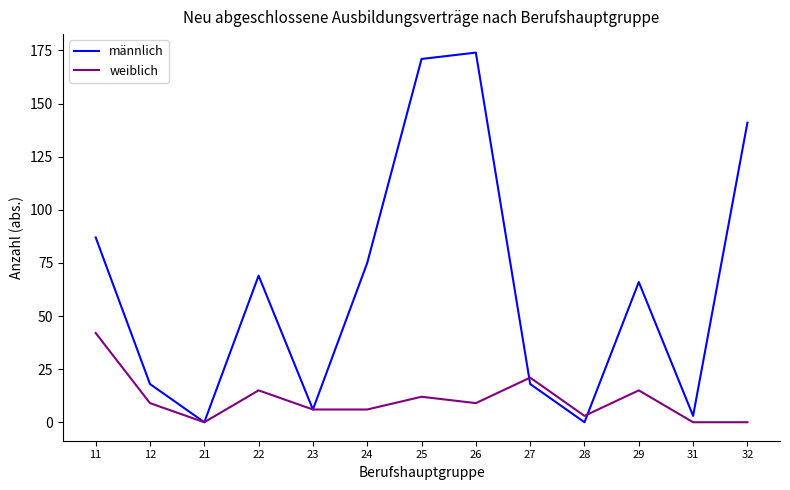

Reading right to left, extract all data points from this chart.

männlich: 141	3	66	0	18	174	171	75	6	69	0	18	87
weiblich: 0	0	15	3	21	9	12	6	6	15	0	9	42